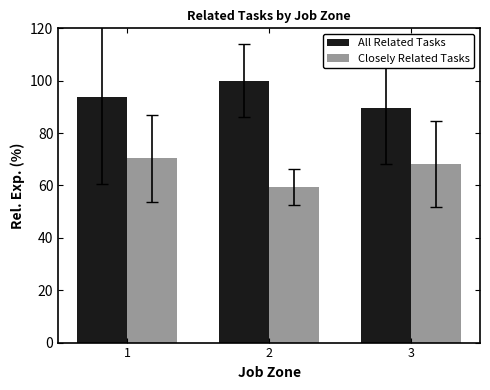

List the series in order of their overall mean, highest first.

All Related Tasks, Closely Related Tasks